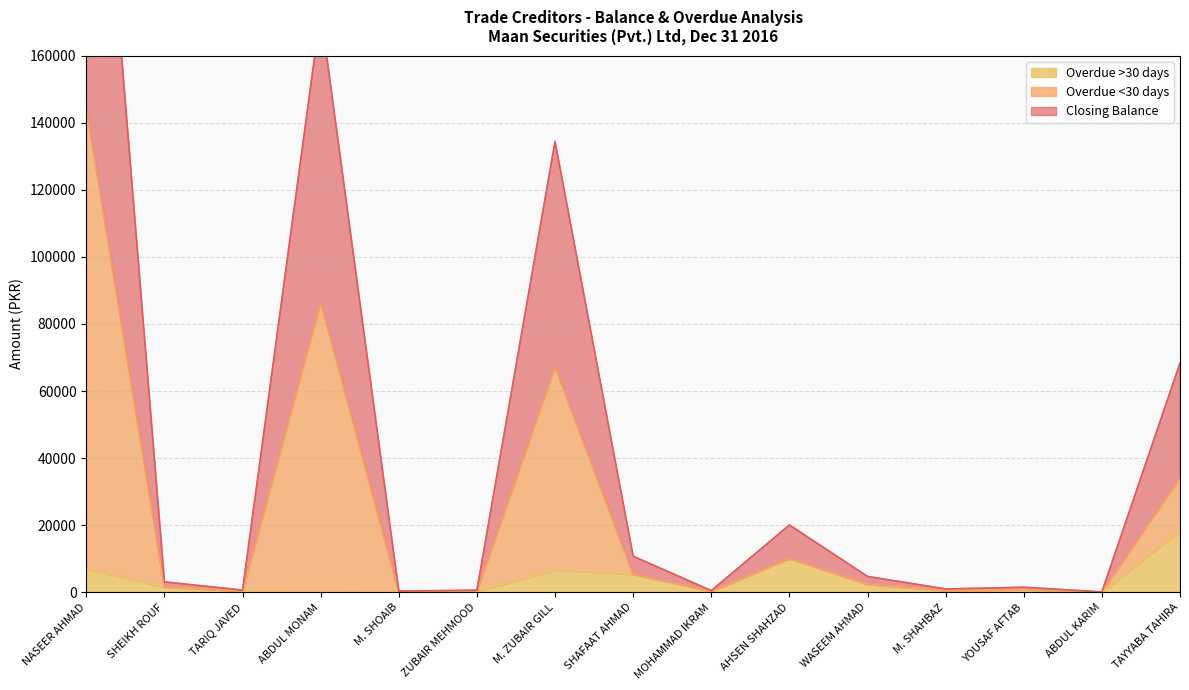

Count the number of categories in the chart.

15